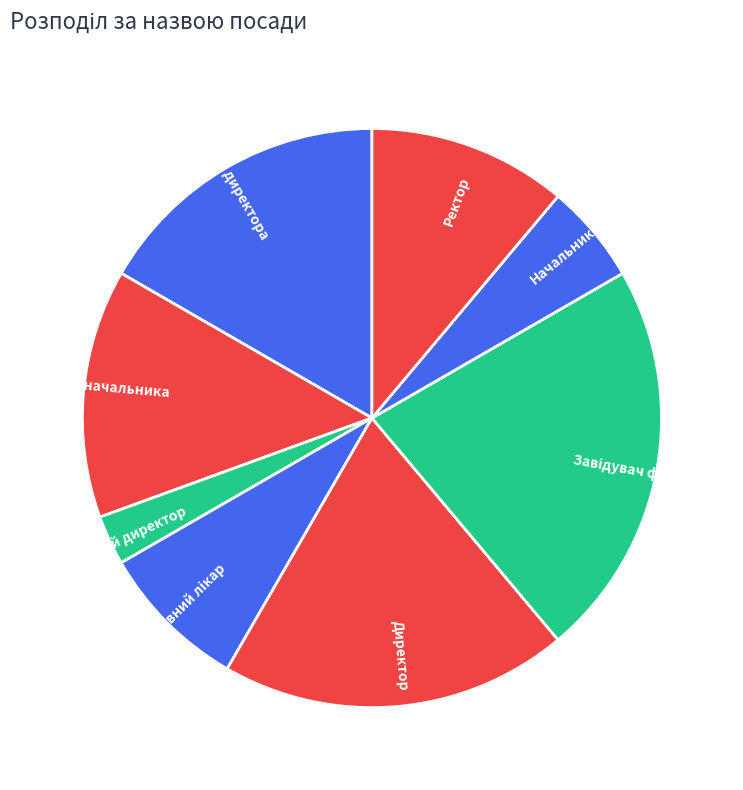

What is the ratio of the value at В.о. директора to the value at Ректор?

1.5